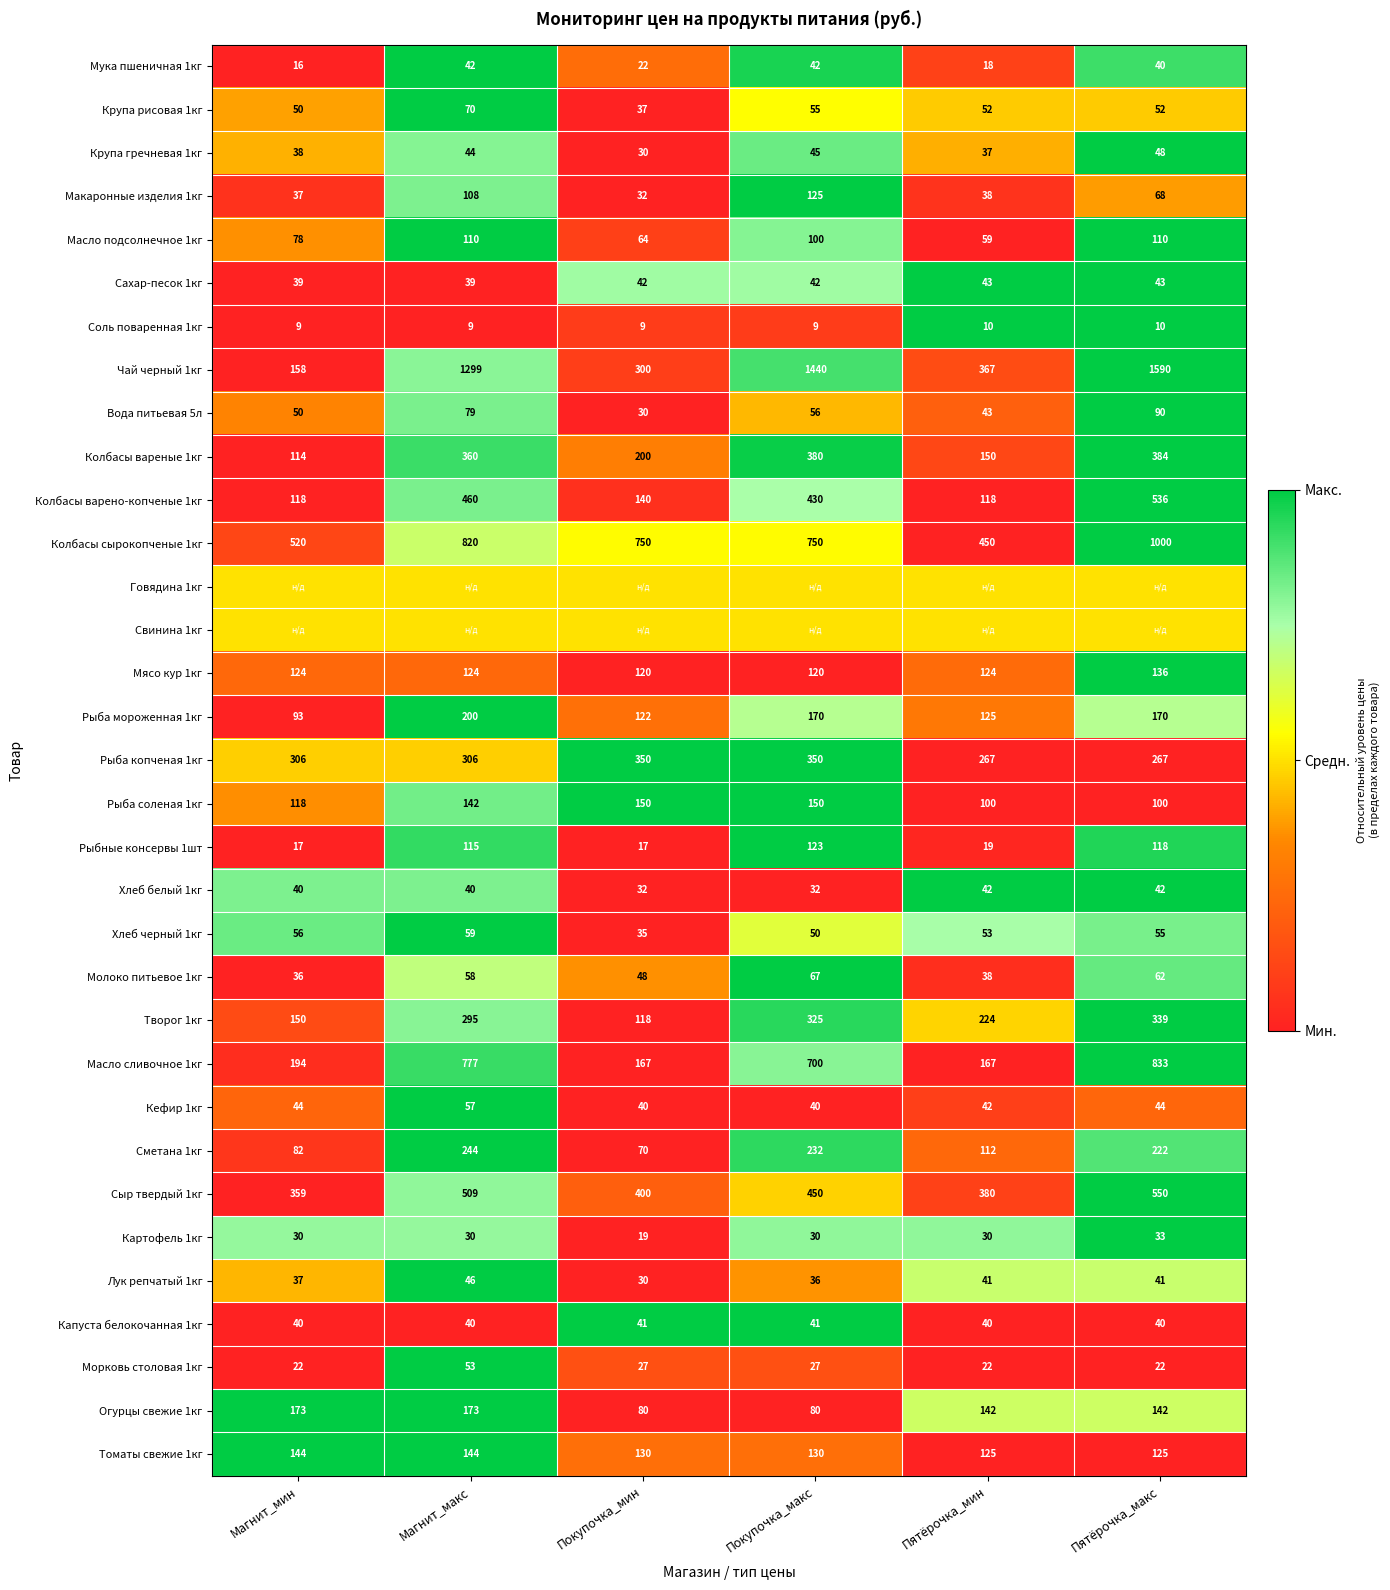

What is the sum of all Колбасы вареные 1кг values?

1588.0